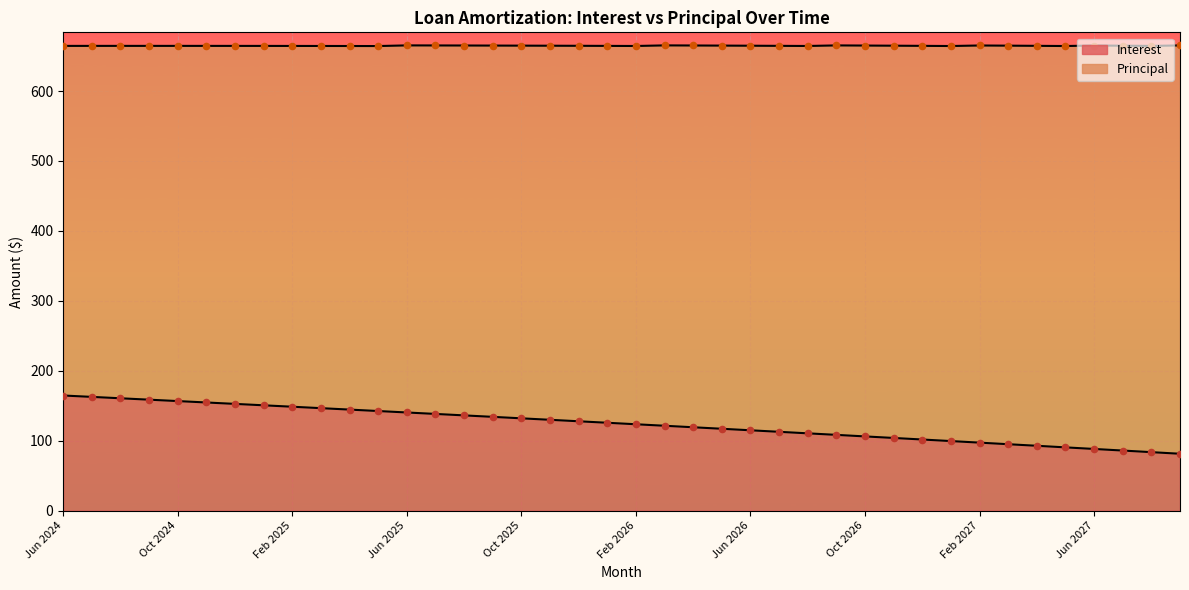

At which category is the sum across all series the highest?

Jun 2024